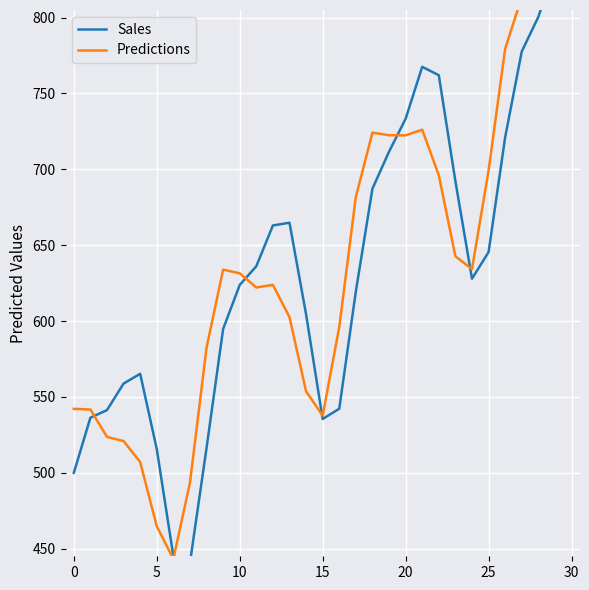

The value of Sales at 10 is 790.1. True or false?

False